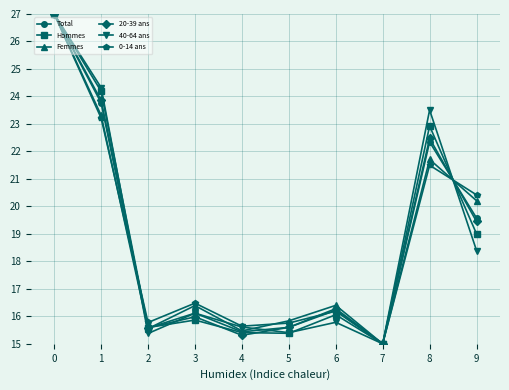

Reading left to right, what are all the values shown in this chart?

Total: 27.0	23.8	15.6	16.1	15.4	15.6	16.2	15.0	22.3	19.6
Hommes: 27.0	24.2	15.6	15.9	15.4	15.4	16.1	15.0	22.9	19.0
Femmes: 27.0	23.3	15.6	16.4	15.5	15.8	16.4	15.0	21.7	20.2
20-39 ans: 27.0	23.9	15.6	16.0	15.3	15.6	16.3	15.0	22.5	19.5
40-64 ans: 27.0	24.3	15.4	16.1	15.6	15.4	15.8	15.0	23.5	18.4
0-14 ans: 27.0	23.2	15.8	16.5	15.6	15.8	16.2	15.0	21.5	20.4